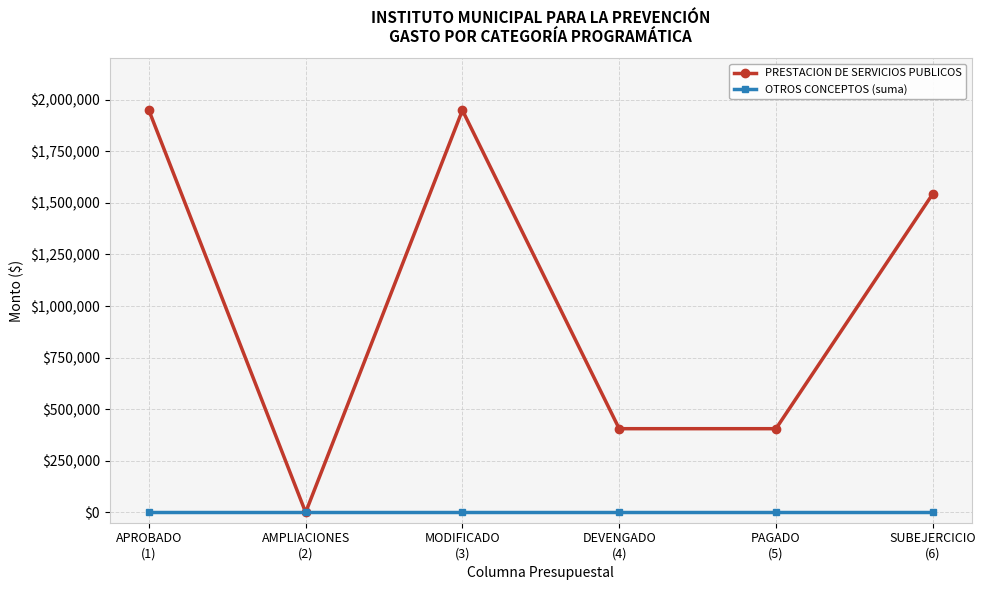

Rank the series at MODIFICADO
(3) from highest to lowest value.

PRESTACION DE SERVICIOS PUBLICOS, OTROS CONCEPTOS (suma)